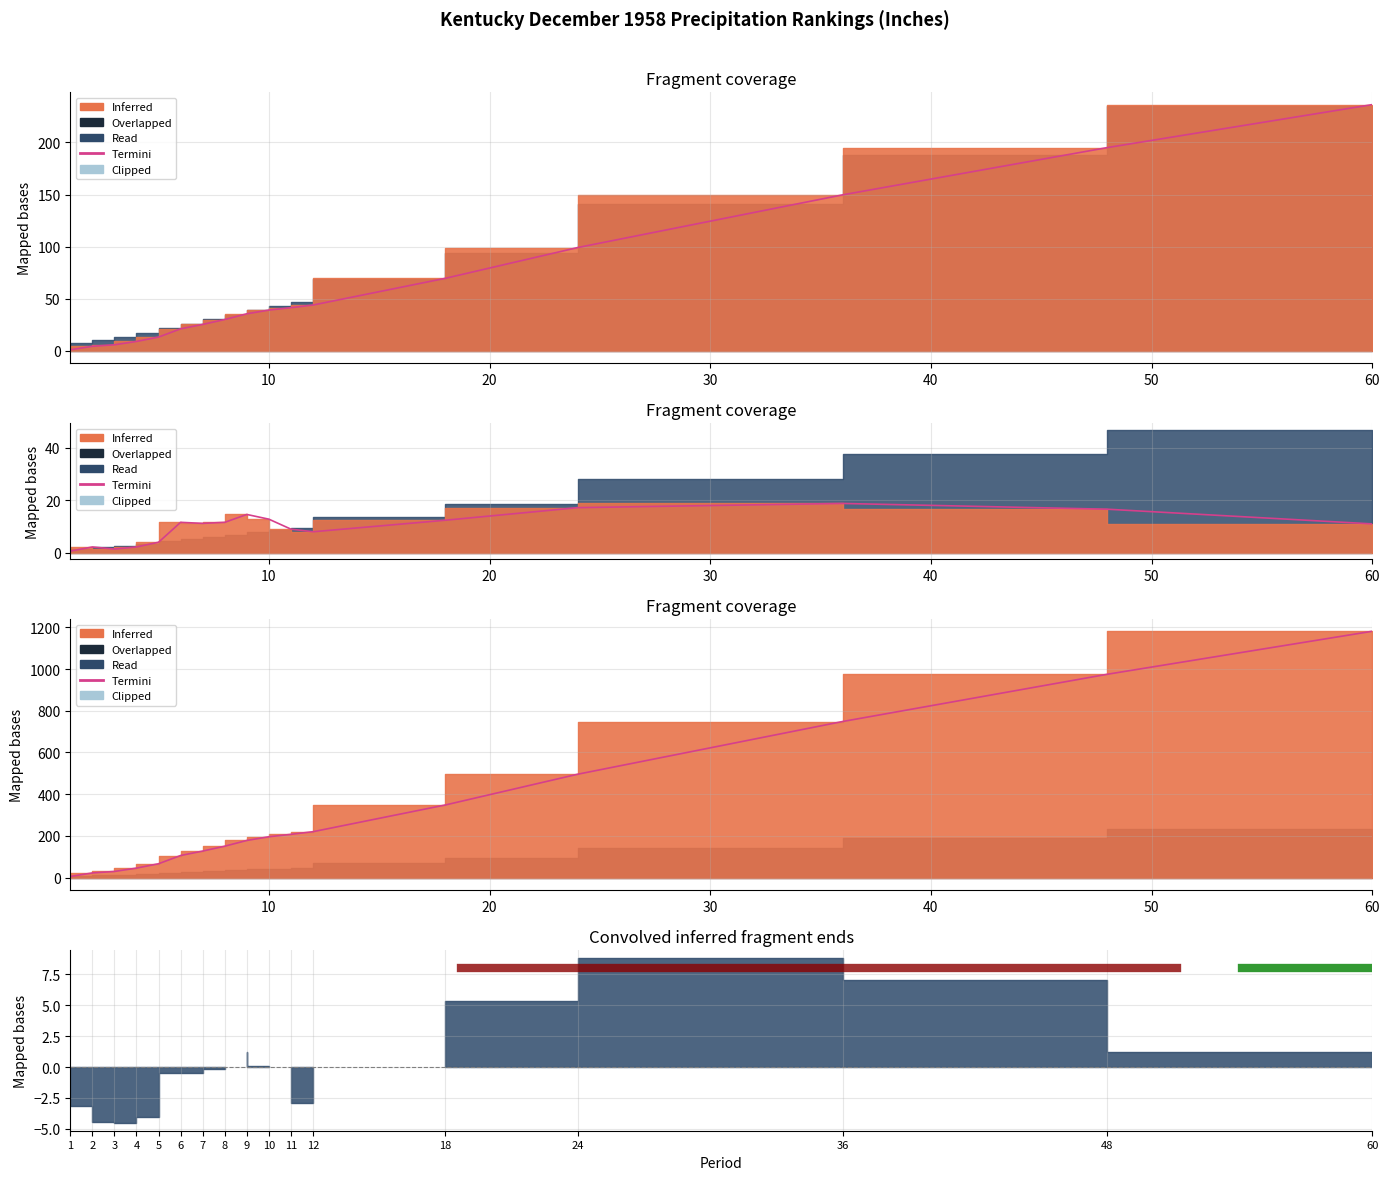

What is the greatest value displayed?

1181.1